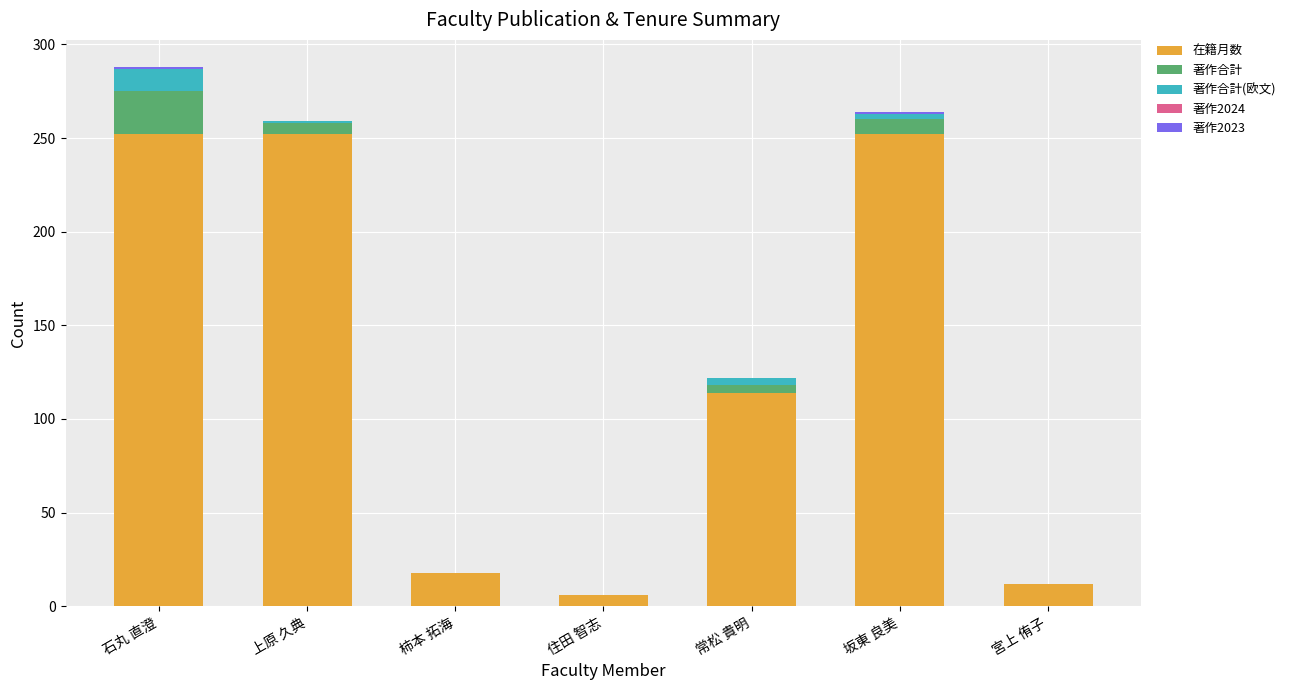

The value of 在籍月数 at 上原 久典 is 252. True or false?

True